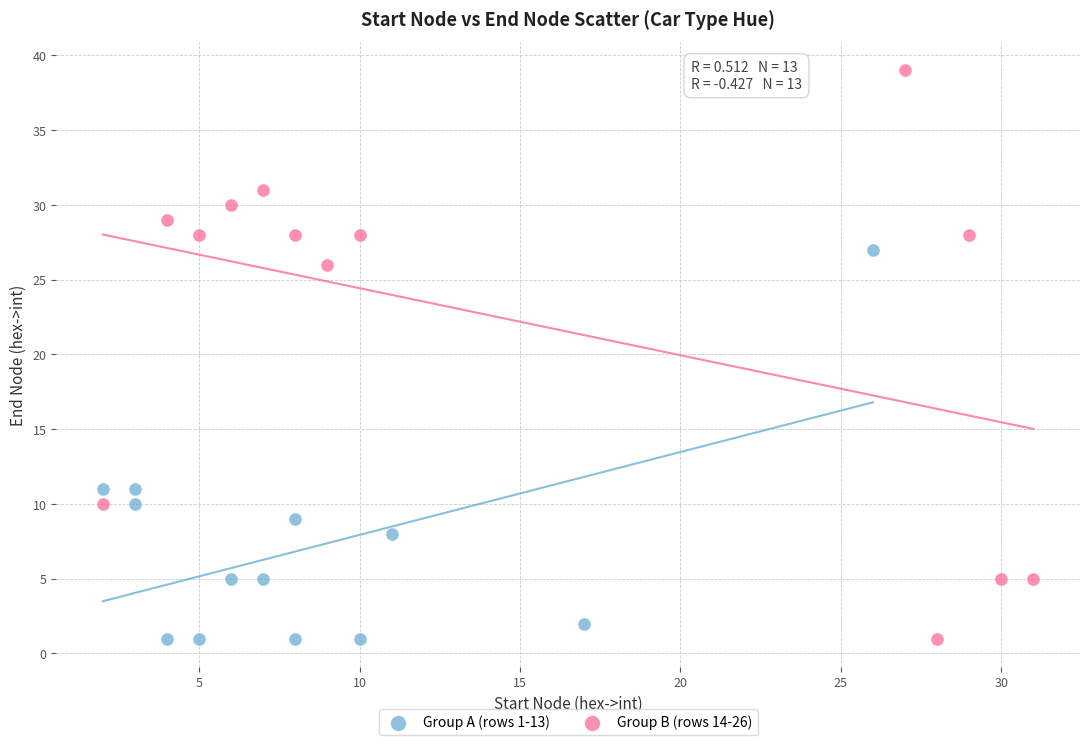

Which series contains the highest Y value?

Group B (rows 14-26)